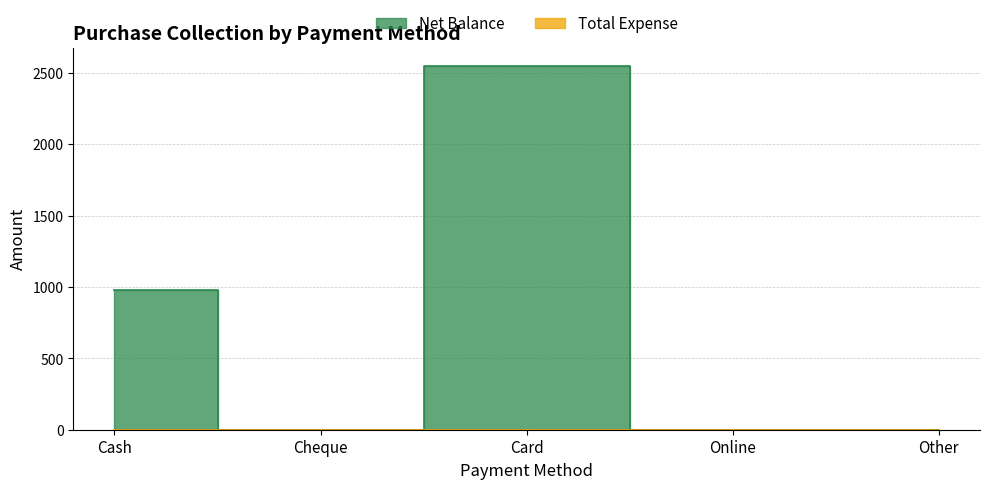

What is the average value?

706